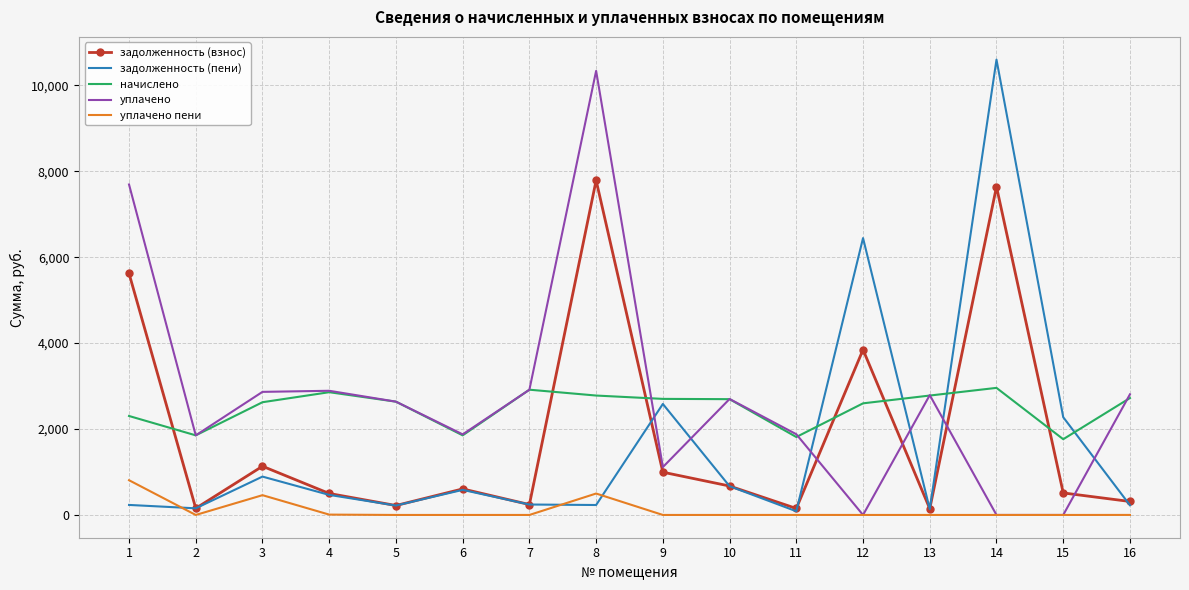

Which series ends up on top after the final intersection of начислено and задолженность (взнос)?

начислено